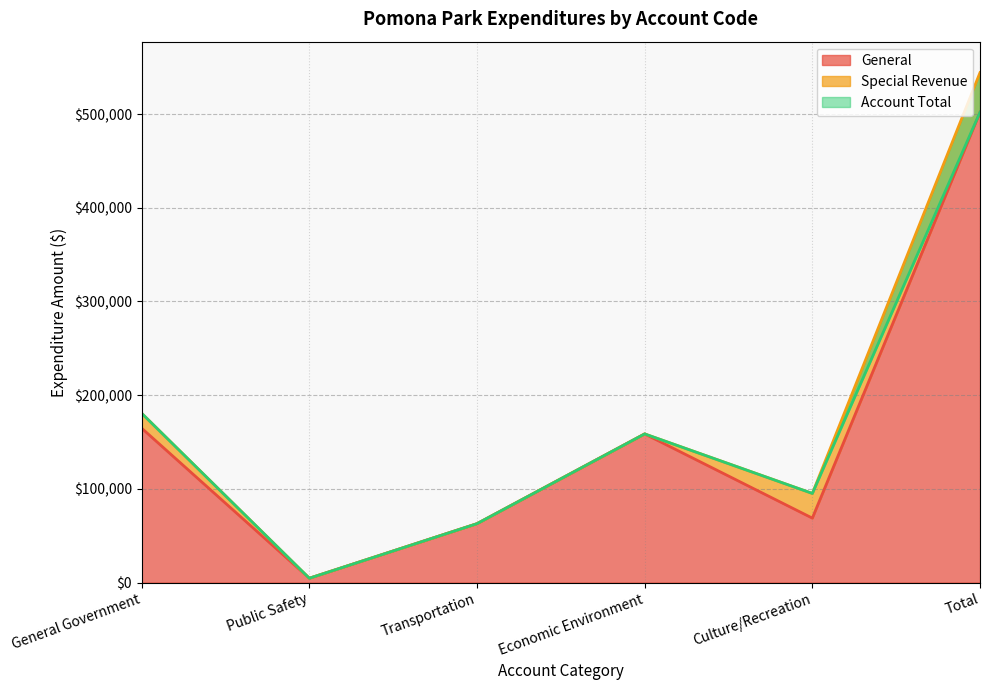

The value of General at Economic Environment is 93371. True or false?

False